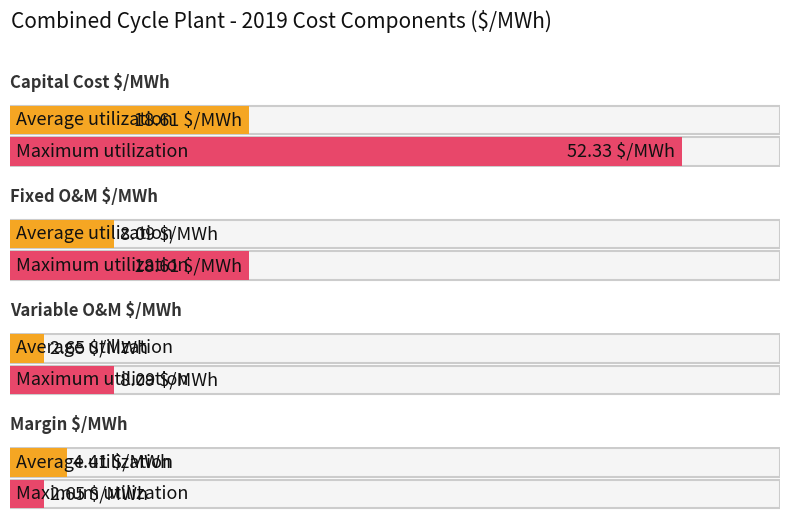

What is the label of the 2nd bar from the left?

Fixed O&M $/MWh